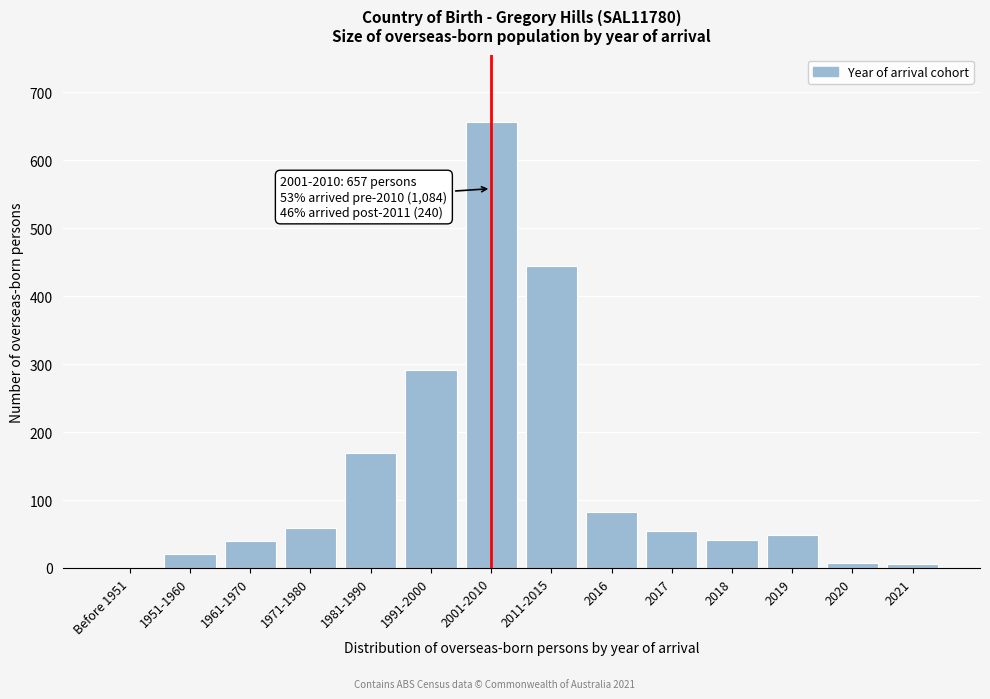

At which label is the value closest to 328?

1991-2000